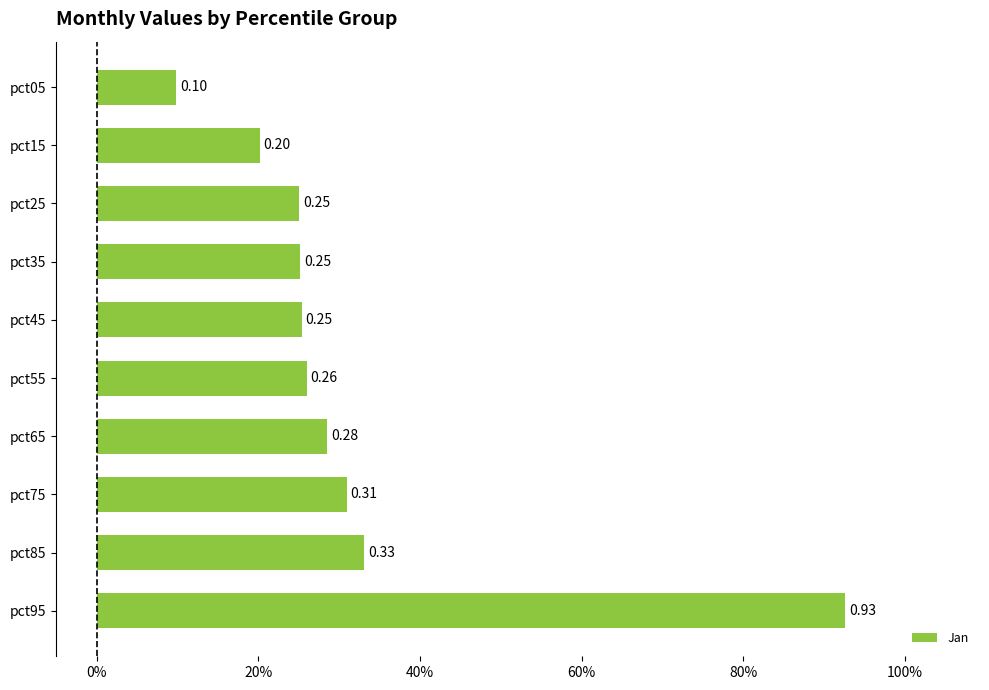

Does the chart contain any negative values?

No